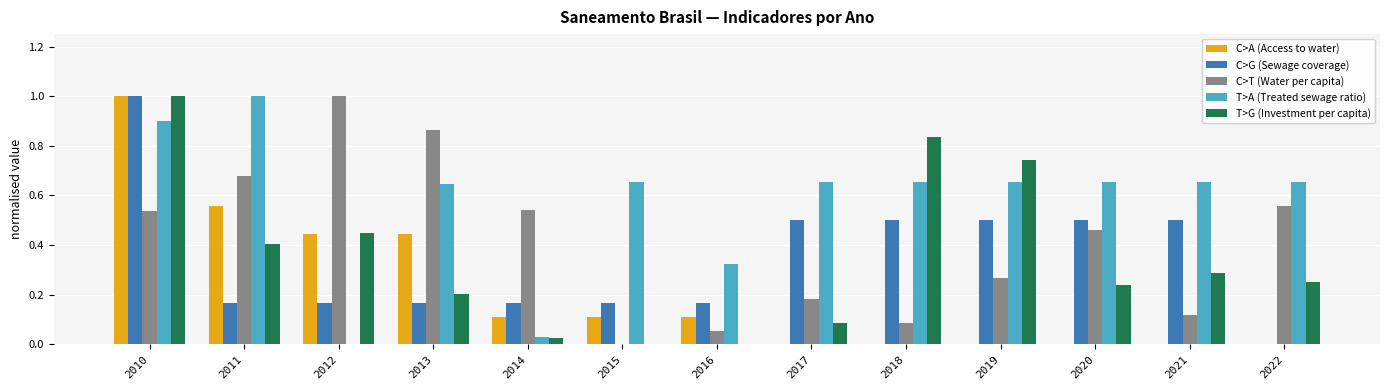

Is the value of T>G (Investment per capita) at 2021 greater than the value of T>A (Treated sewage ratio) at 2021?

No